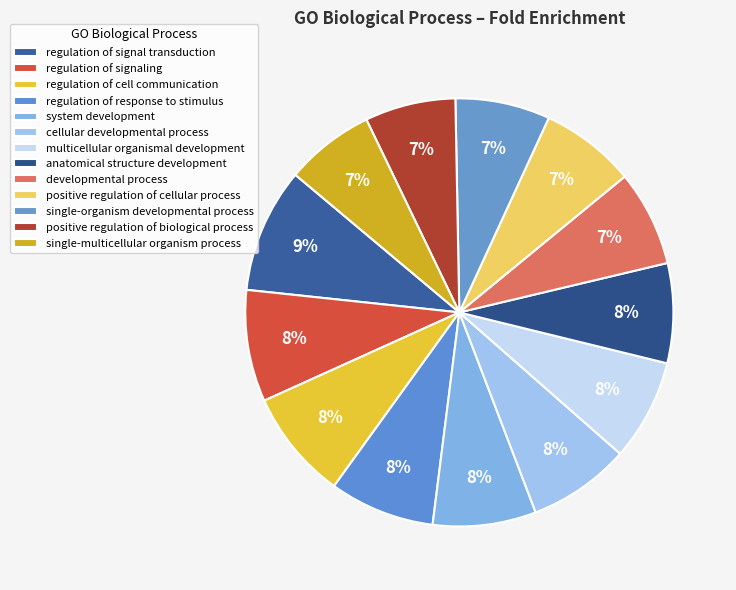

How many segments does this pie chart have?

13